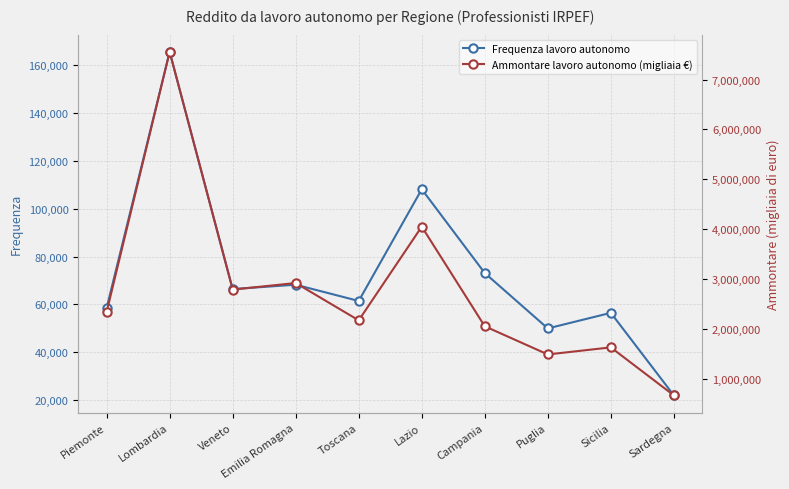

At which label is Ammontare lavoro autonomo (migliaia €) closest to 4113728?

Lazio